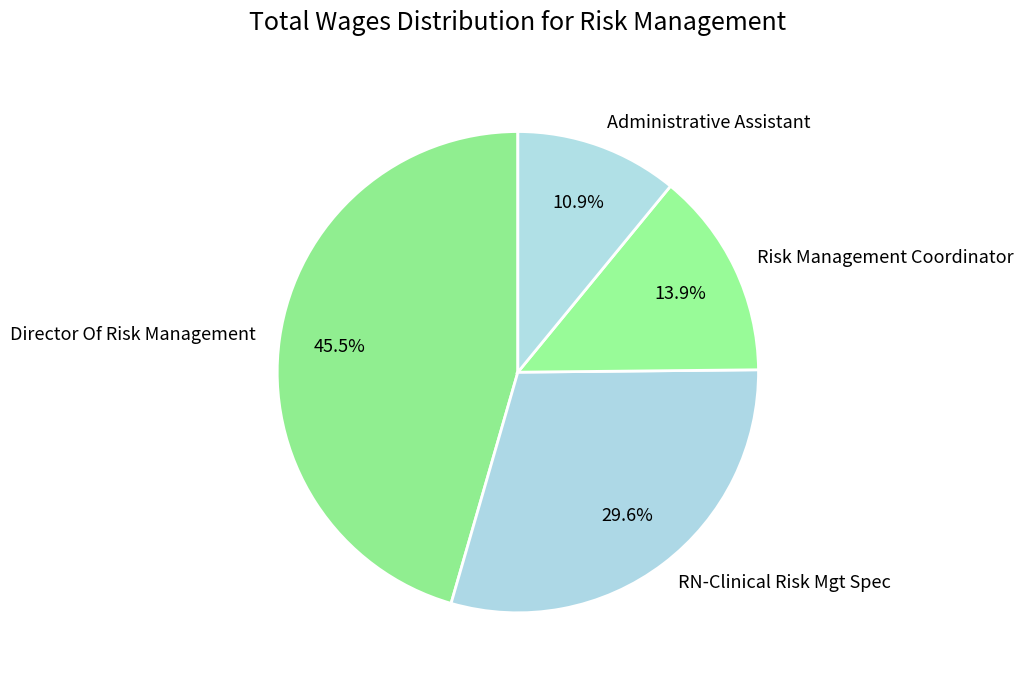

To the nearest percent, what portion does Risk Management Coordinator represent?

14%